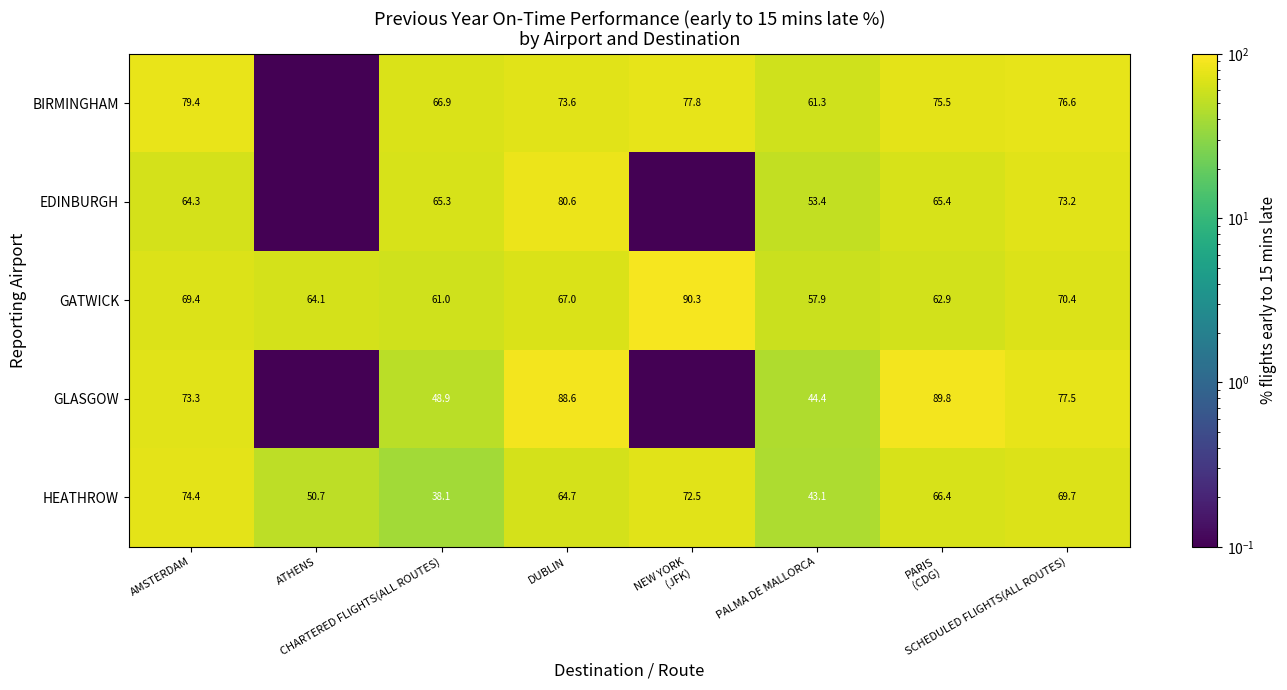

What is the sum of all HEATHROW values?

479.6